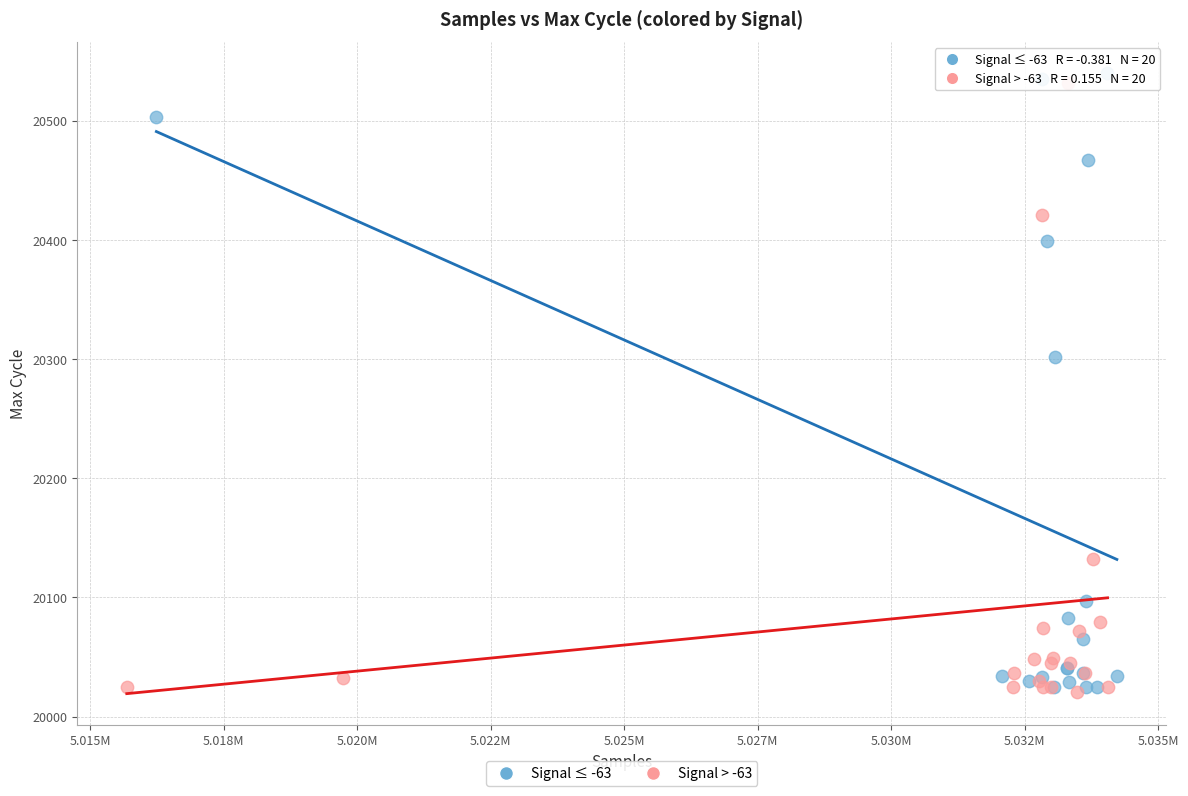

Which series has the largest Y range (max minus min)?

Signal ≤ -63